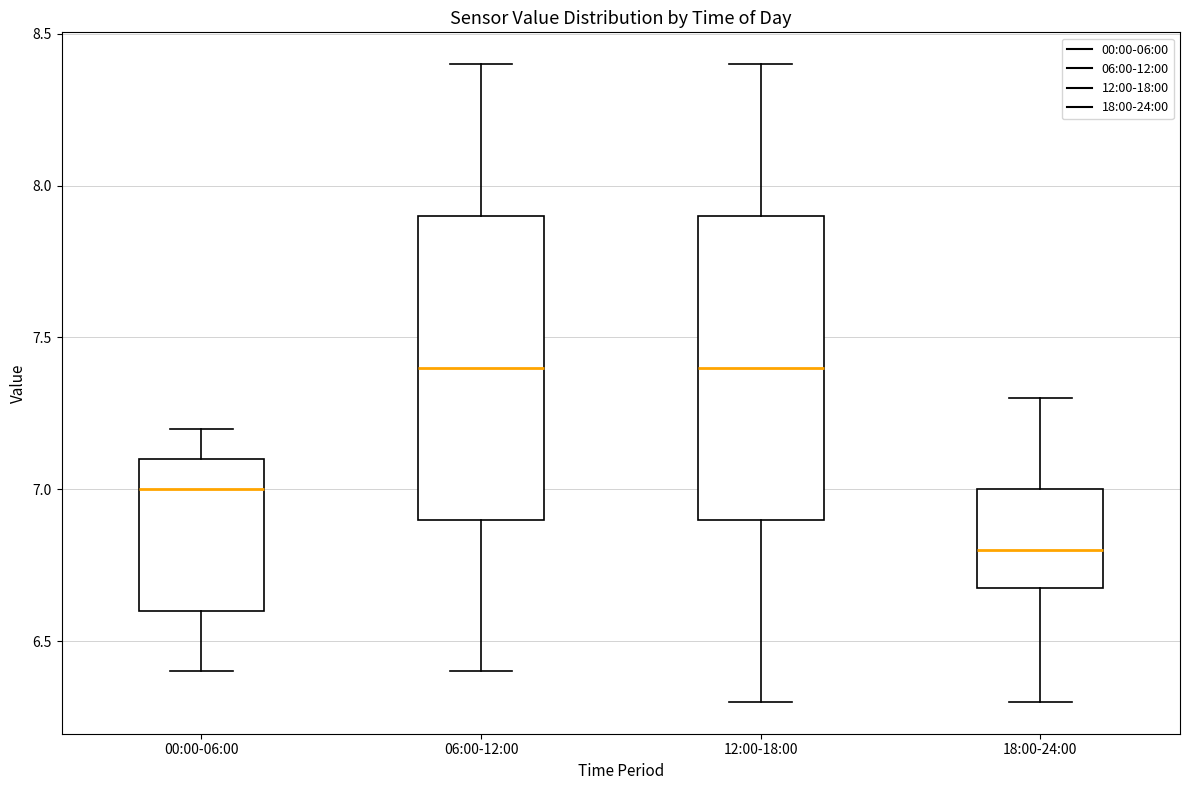

Reading left to right, transcribe this box plot: for each box, give where its median line is, the range the box spans, and where its two whiskers end, as read against the y-axis. The values are not printed on the chart, so give them approximately, as read against the axis.

00:00-06:00: median 7.0, box 6.6 to 7.1, whiskers 6.4 to 7.2
06:00-12:00: median 7.4, box 6.9 to 7.9, whiskers 6.4 to 8.4
12:00-18:00: median 7.4, box 6.9 to 7.9, whiskers 6.3 to 8.4
18:00-24:00: median 6.8, box 6.7 to 7.0, whiskers 6.3 to 7.3